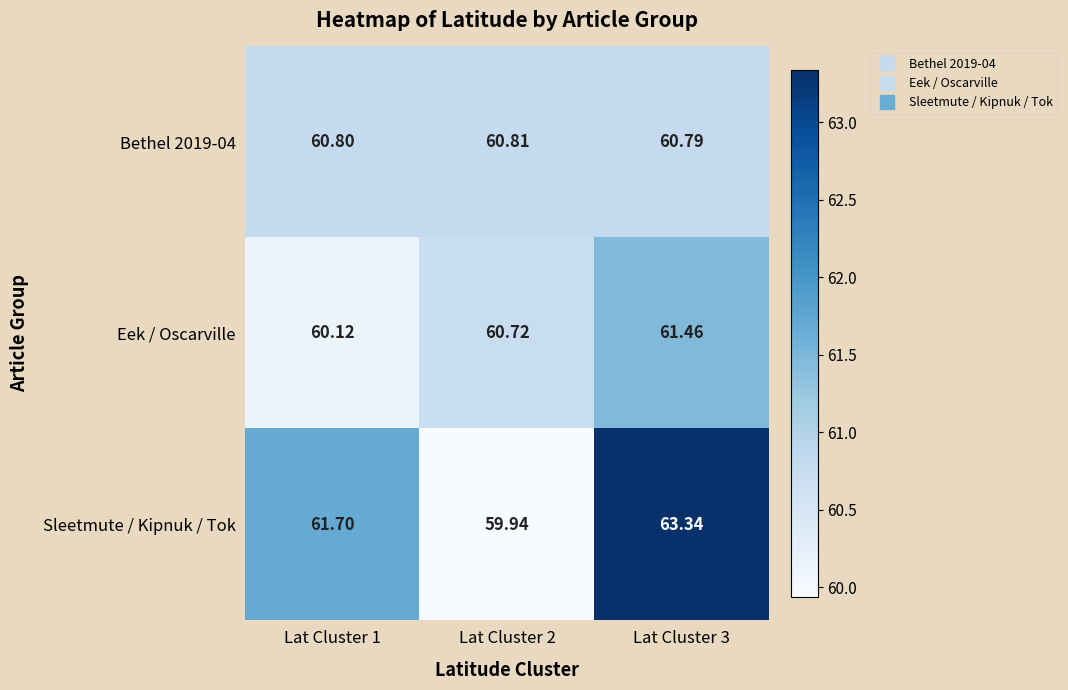

What is the greatest value displayed?

63.3